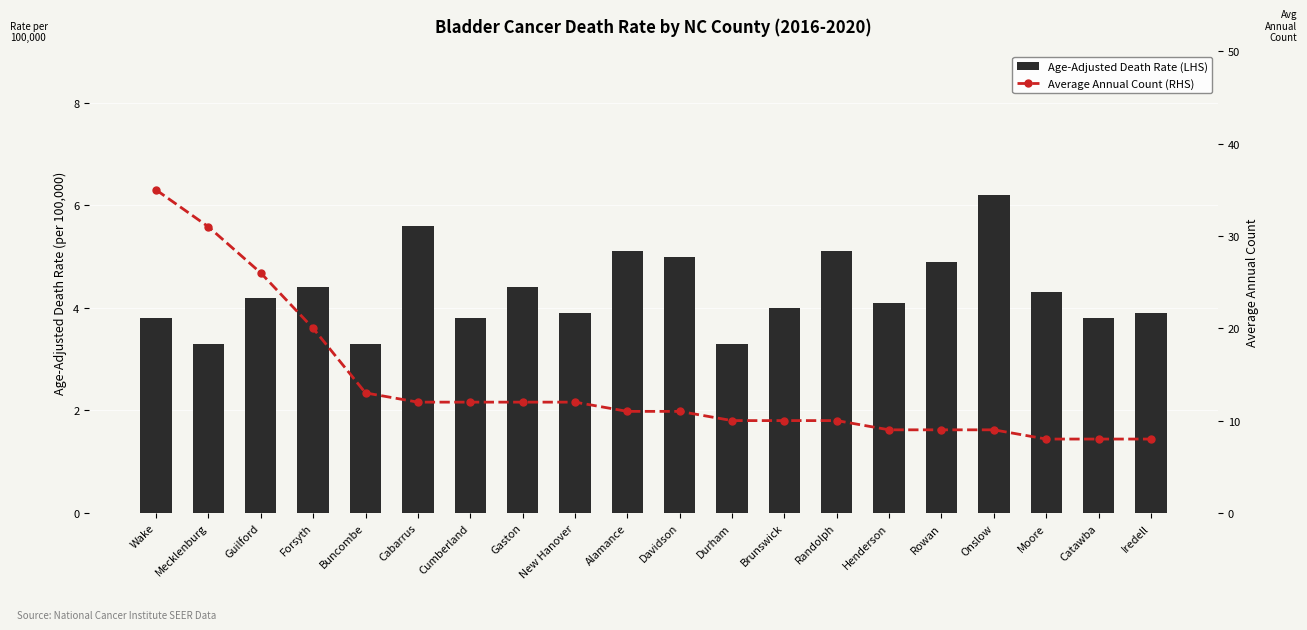

Reading left to right, extract all data points from this chart.

Age-Adjusted Death Rate (LHS): Wake=3.8	Mecklenburg=3.3	Guilford=4.2	Forsyth=4.4	Buncombe=3.3	Cabarrus=5.6	Cumberland=3.8	Gaston=4.4	New Hanover=3.9	Alamance=5.1	Davidson=5.0	Durham=3.3	Brunswick=4.0	Randolph=5.1	Henderson=4.1	Rowan=4.9	Onslow=6.2	Moore=4.3	Catawba=3.8	Iredell=3.9
Average Annual Count (RHS): Wake=35.0	Mecklenburg=31.0	Guilford=26.0	Forsyth=20.0	Buncombe=13.0	Cabarrus=12.0	Cumberland=12.0	Gaston=12.0	New Hanover=12.0	Alamance=11.0	Davidson=11.0	Durham=10.0	Brunswick=10.0	Randolph=10.0	Henderson=9.0	Rowan=9.0	Onslow=9.0	Moore=8.0	Catawba=8.0	Iredell=8.0